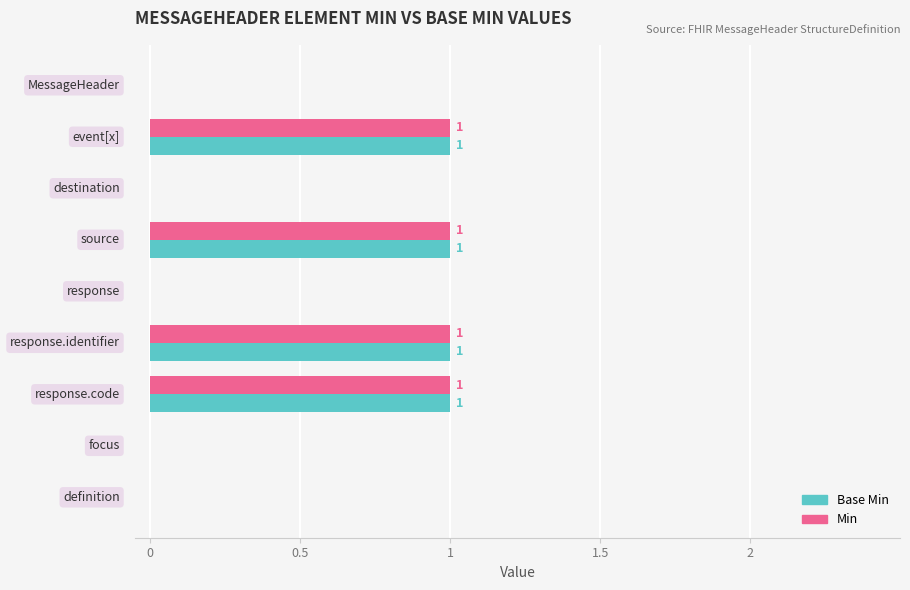

What is the sum of all Min values?

4